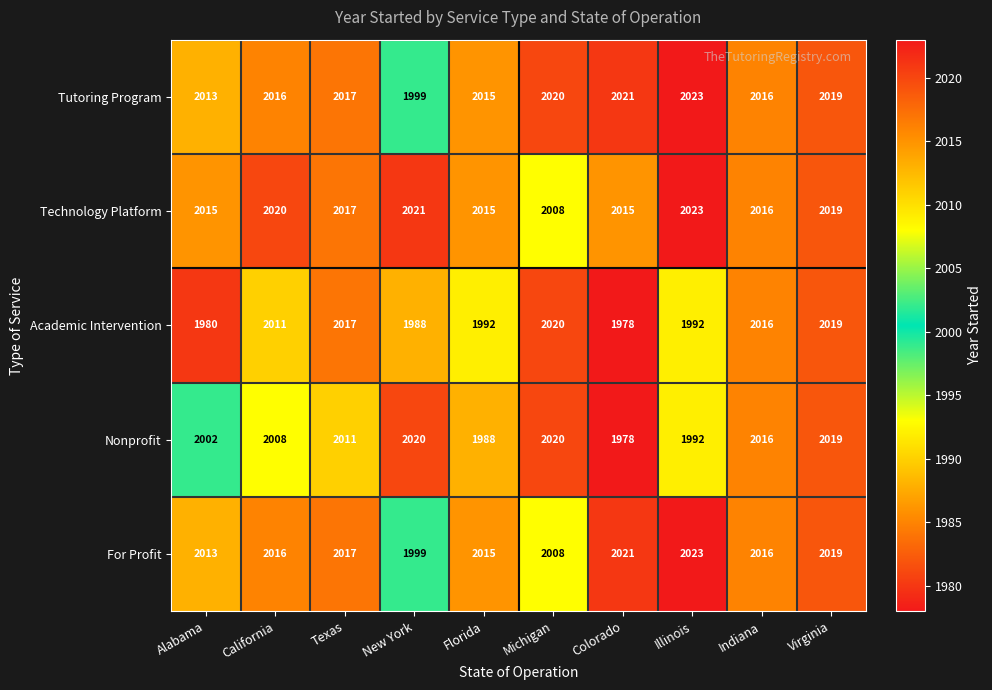

What is the average value of the Technology Platform series?

2017